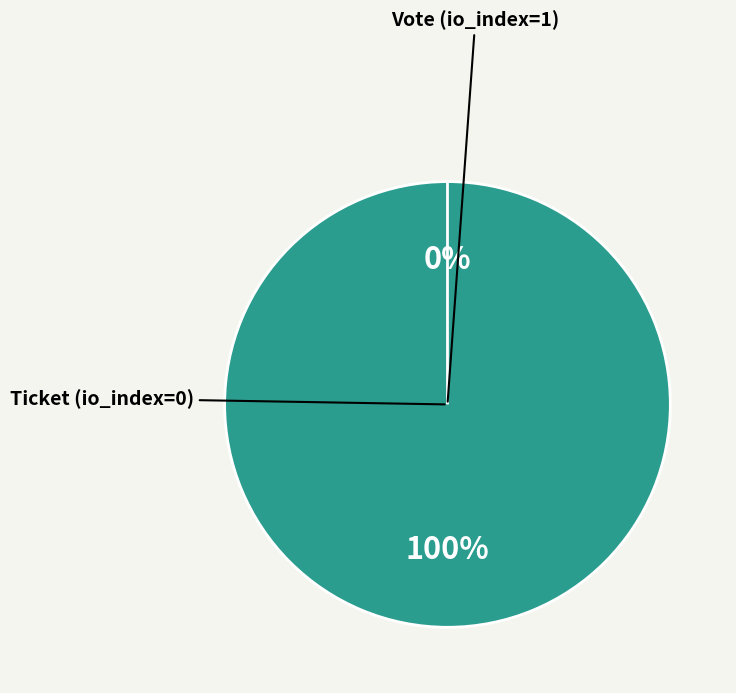

Rank the categories by value from lowest to highest.

Ticket (io_index=0), Vote (io_index=1)